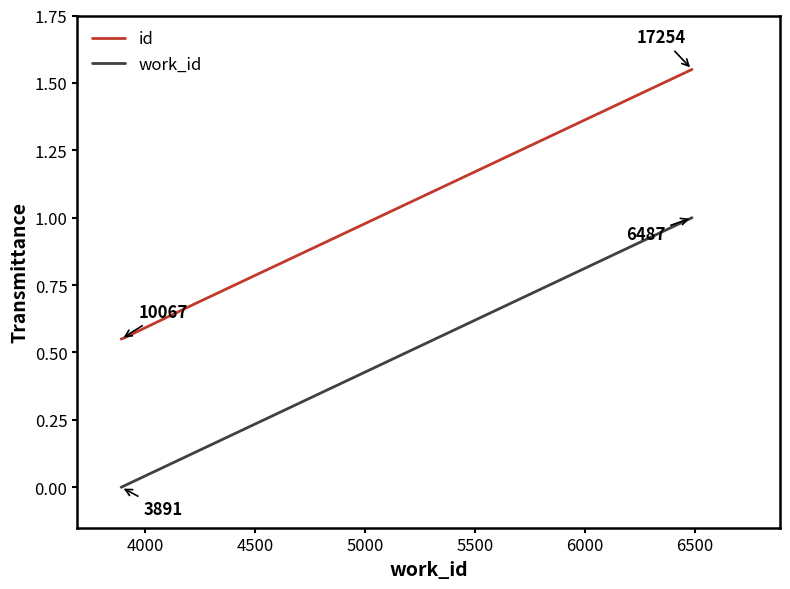

True or false: work_id has more than 1 points higher than both neighbors.

False